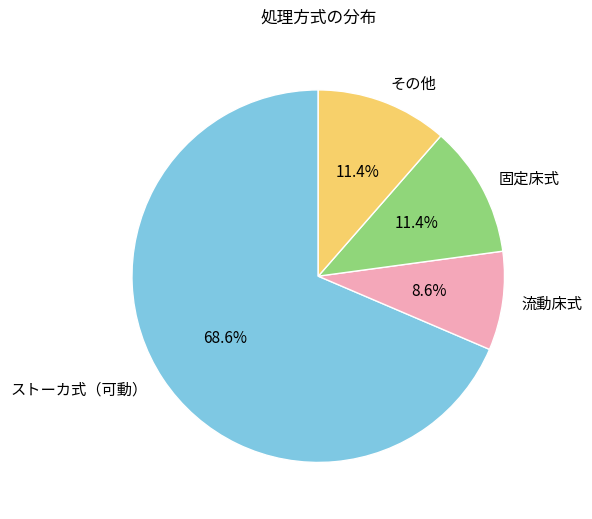

Approximately how many times larger is the value at ストーカ式（可動） compared to その他?

6.0